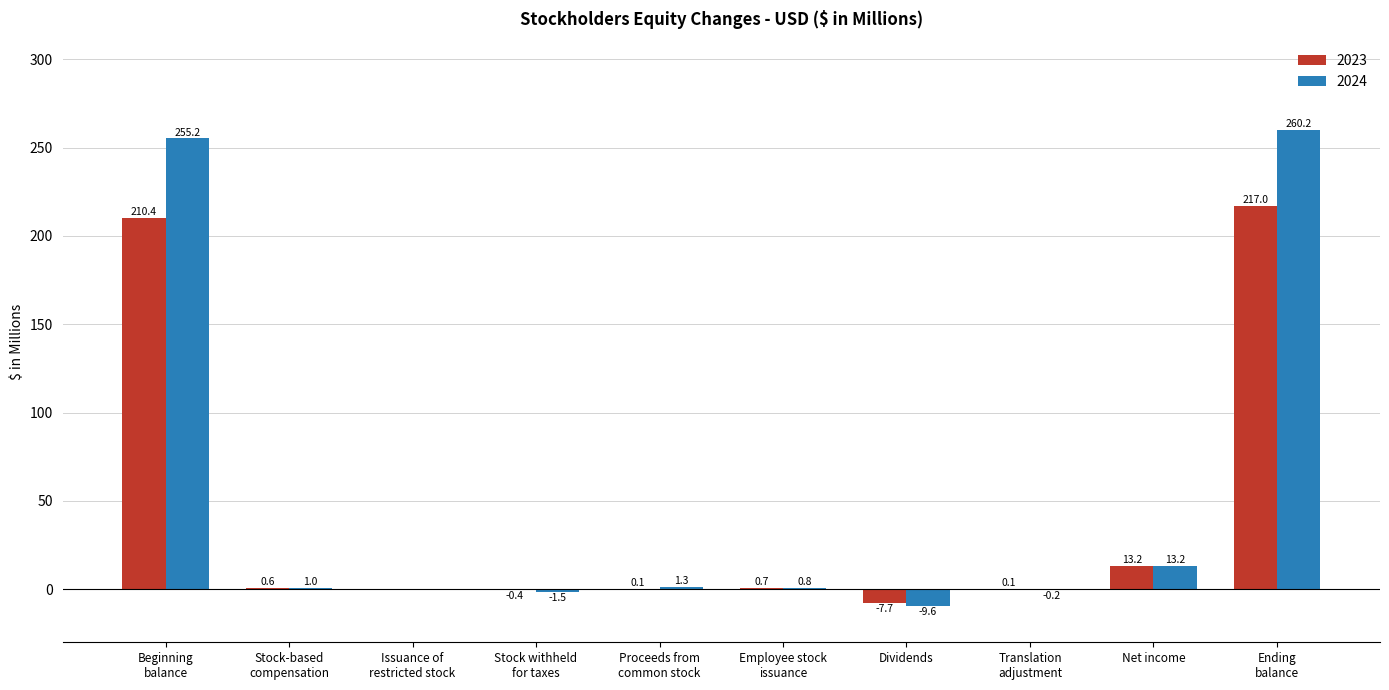

What is the highest value of the 2023 series?

217.0